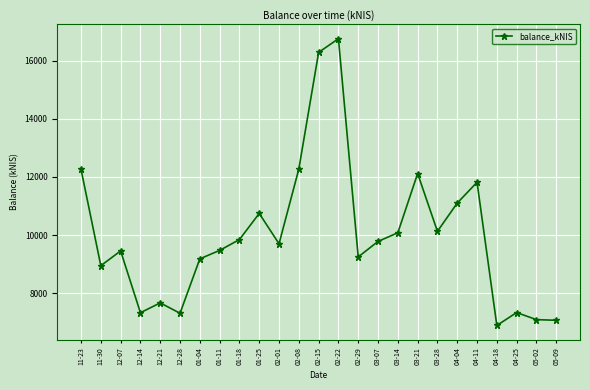

What is the smallest value displayed?

6884.6